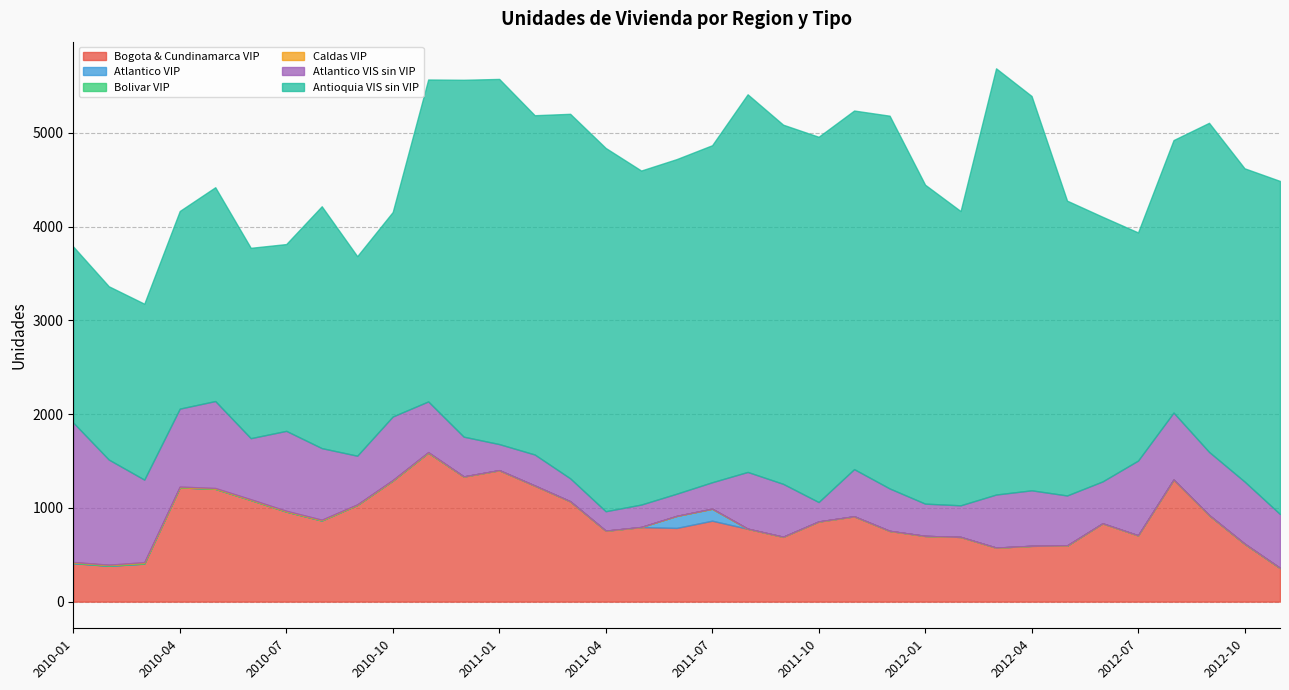

What is the maximum value for Bogota & Cundinamarca VIP?

1588